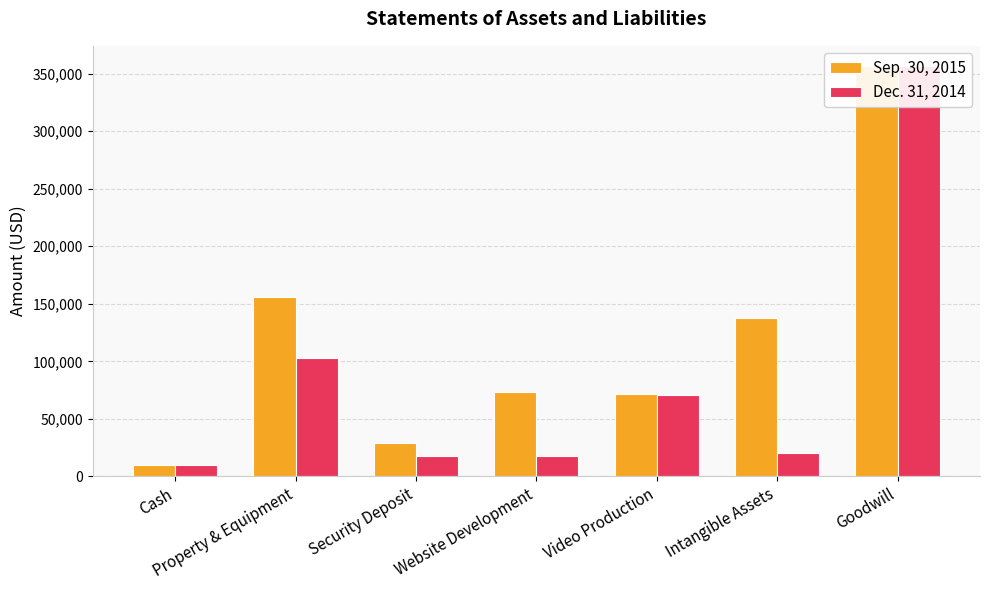

Is it true that Dec. 31, 2014 equals 102695 at Property & Equipment?

True